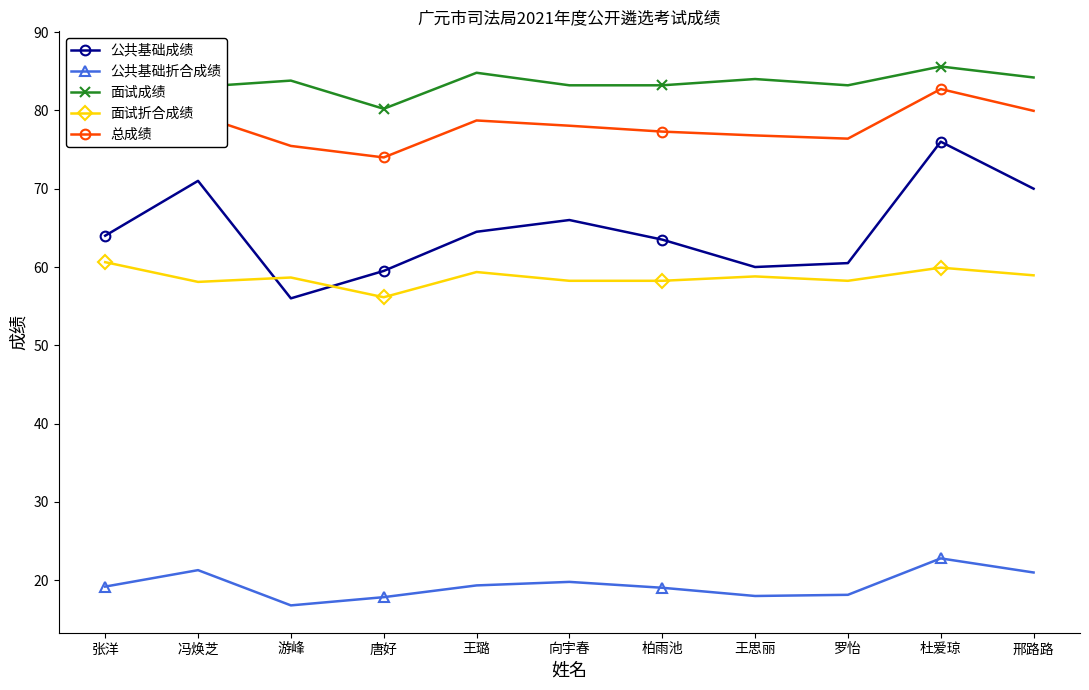

How many interior local valleys does the 总成绩 series have?

2